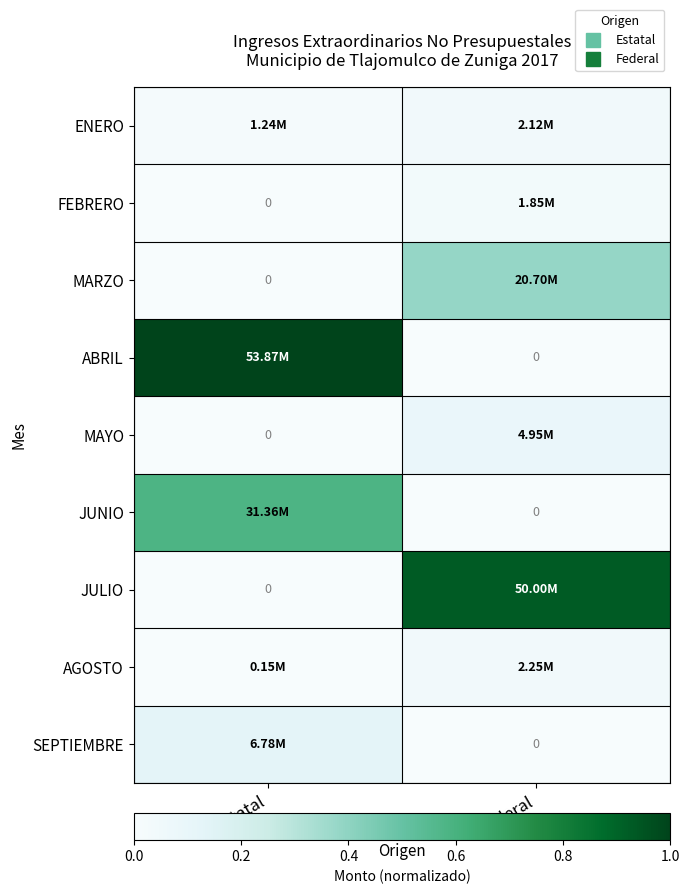

How many data points in MAYO are above 0?

1